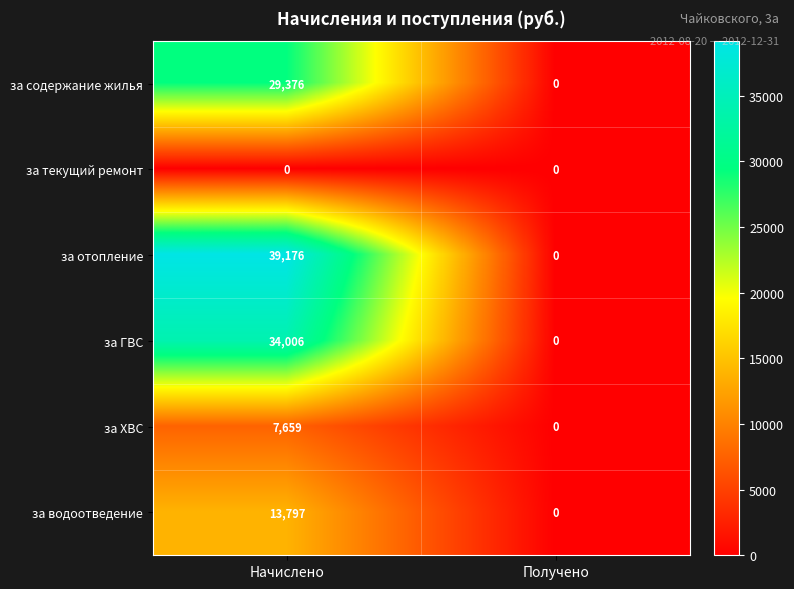

Rank the series by their maximum value, from lowest to highest.

за текущий ремонт, за ХВС, за водоотведение, за содержание жилья, за ГВС, за отопление